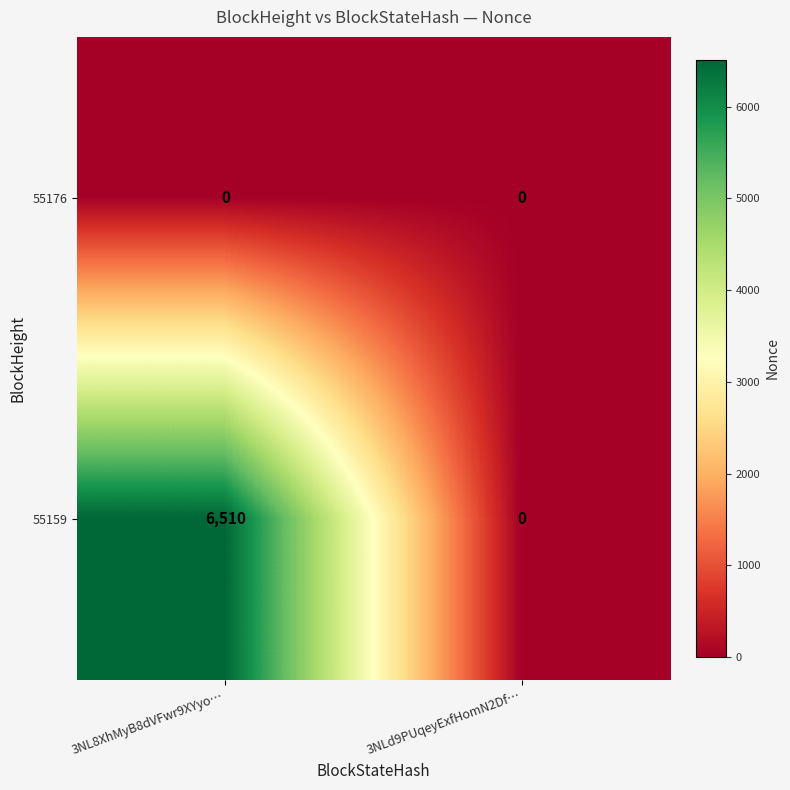

How many data points does each series have?

2